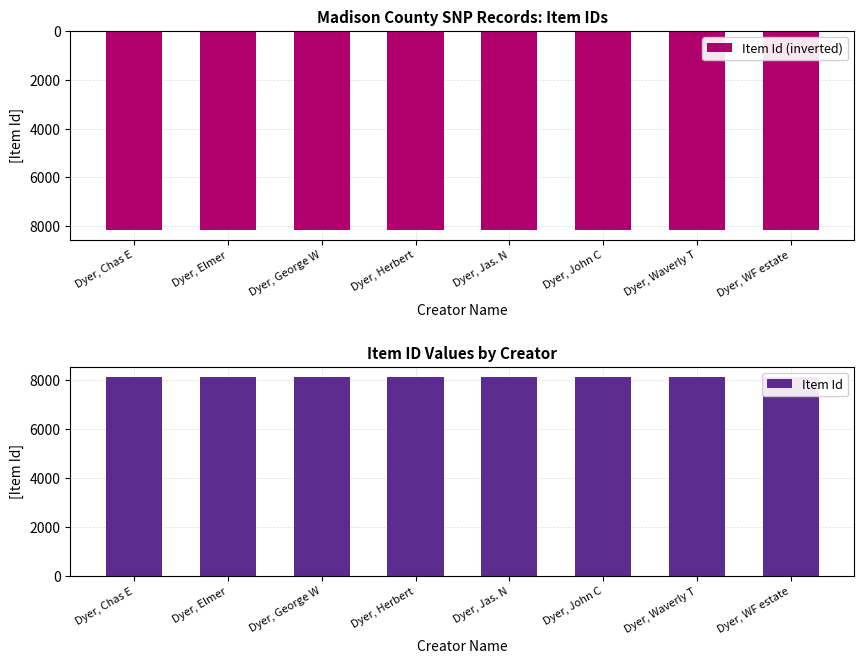

Rank the series by their maximum value, from highest to lowest.

Item Id, Item Id (inverted)